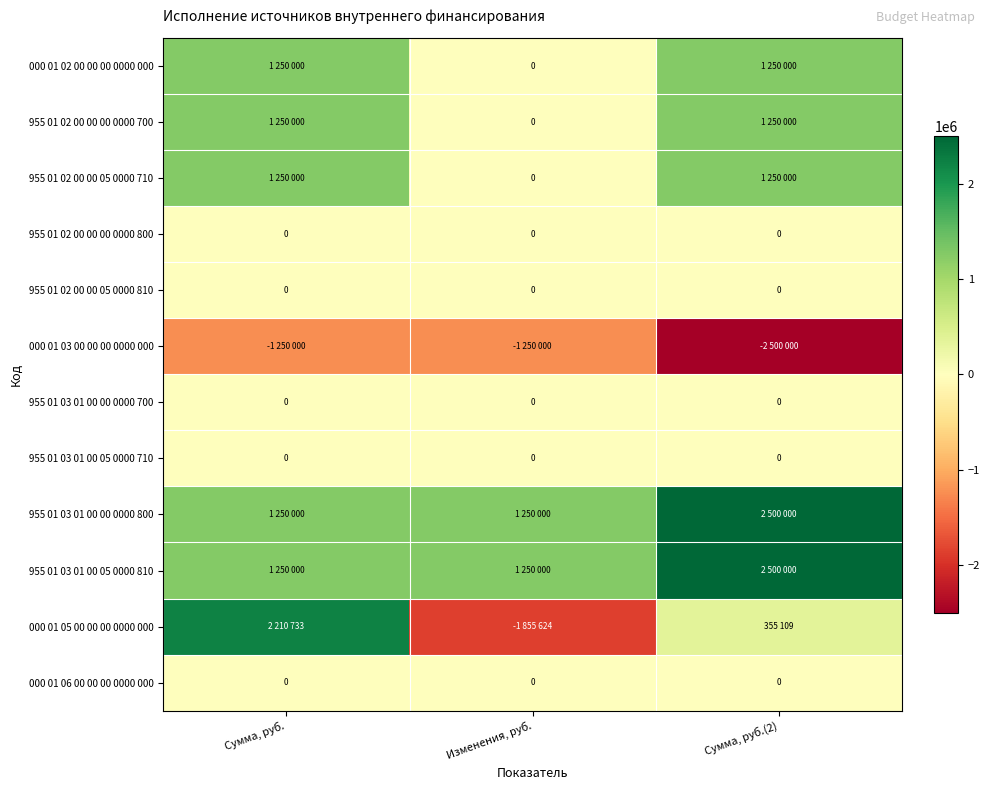

The value of 955 01 02 00 00 00 0000 800 at Сумма, руб. is 0. True or false?

True